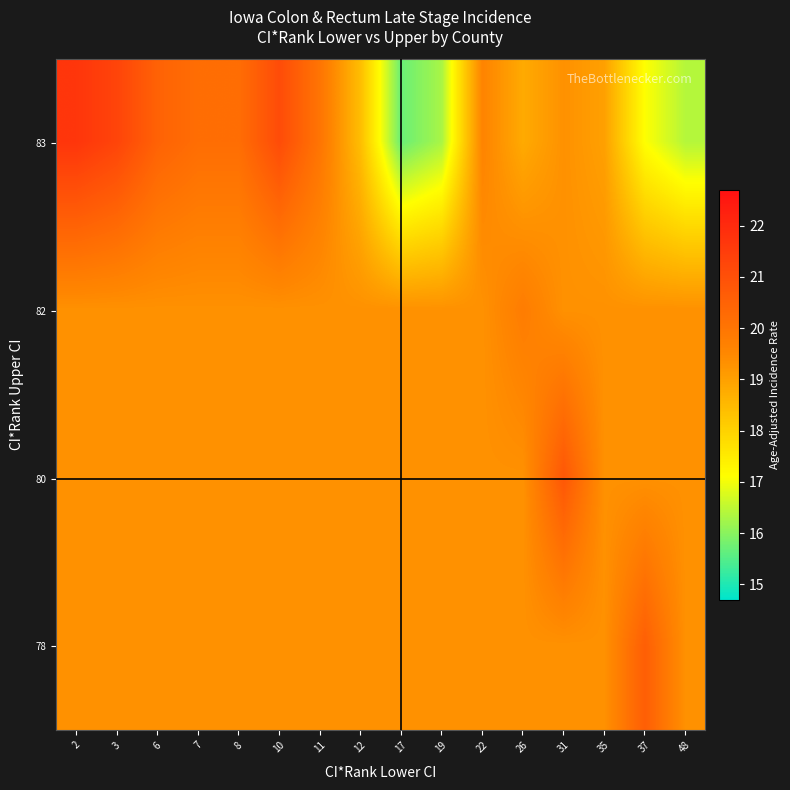

What is the greatest value displayed?

21.7